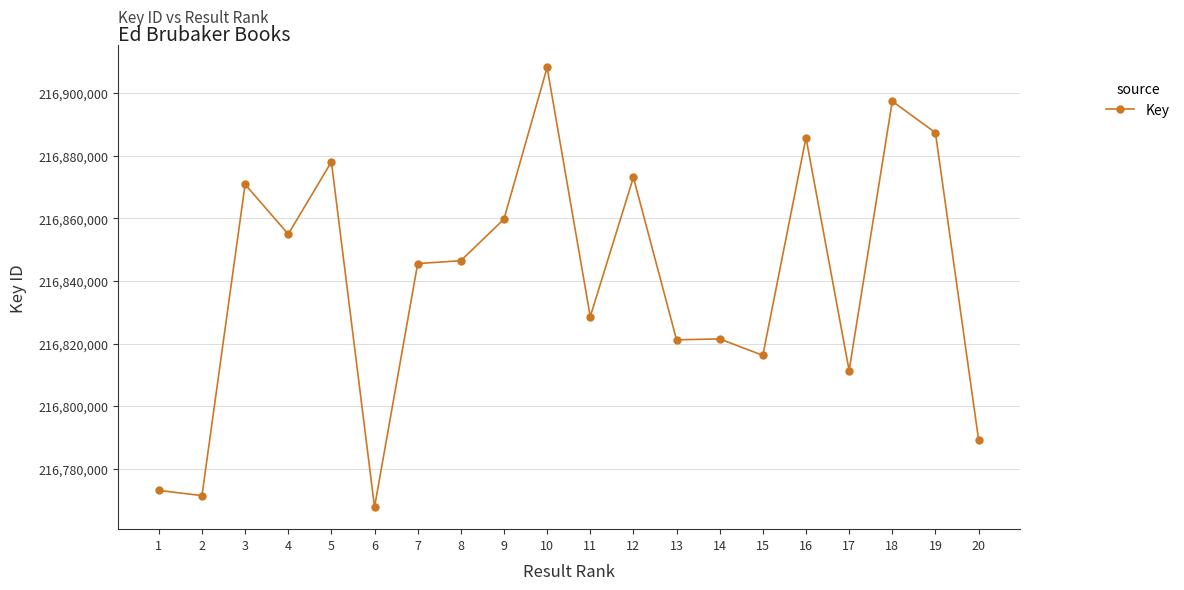

At which category does the chart reach its minimum across all series?

6